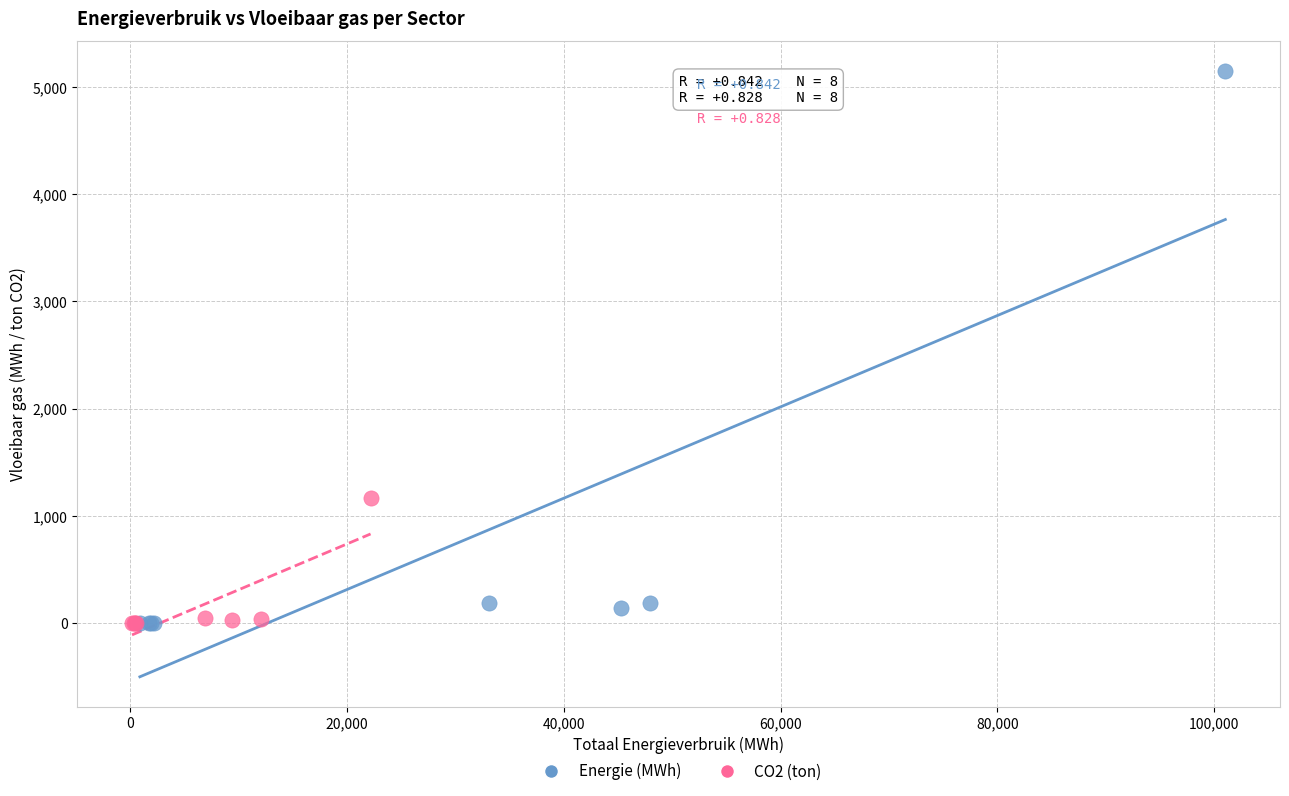

Which series has the widest spread of Y values?

Energie (MWh)